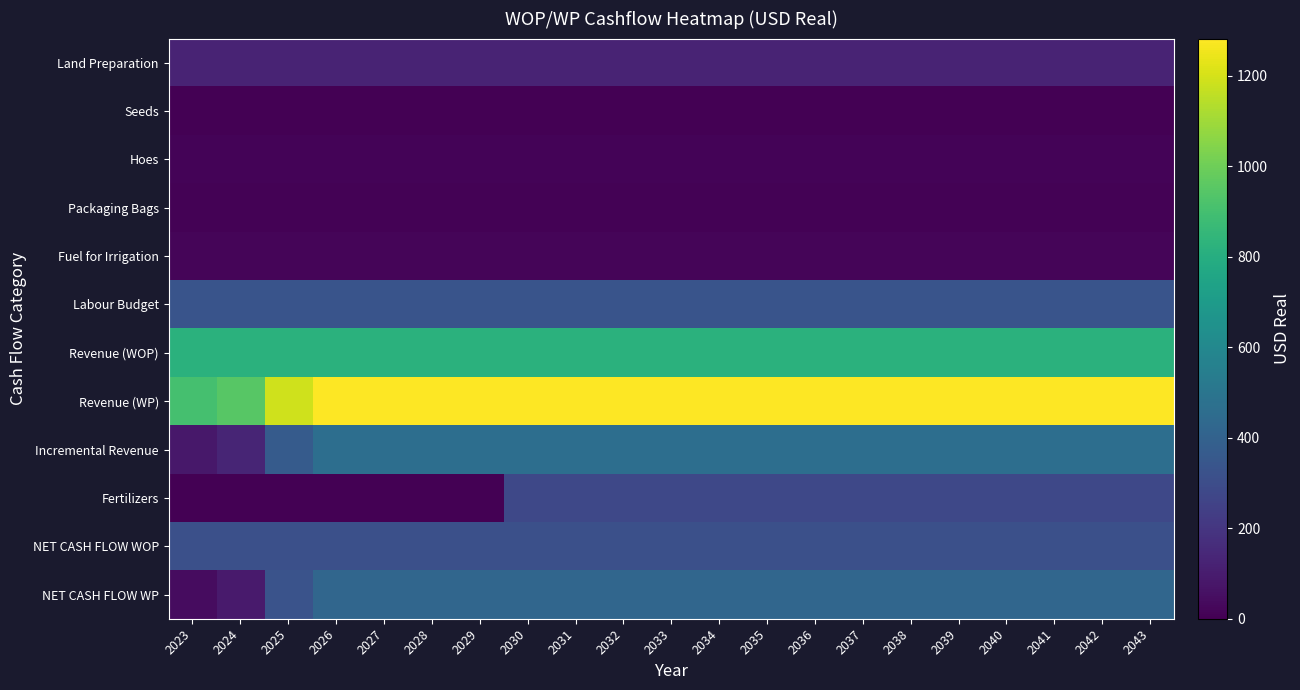

Rank the series at 2043 from highest to lowest value.

Revenue (WP), Revenue (WOP), Incremental Revenue, NET CASH FLOW WP, Labour Budget, NET CASH FLOW WOP, Fertilizers, Land Preparation, Fuel for Irrigation, Hoes, Packaging Bags, Seeds